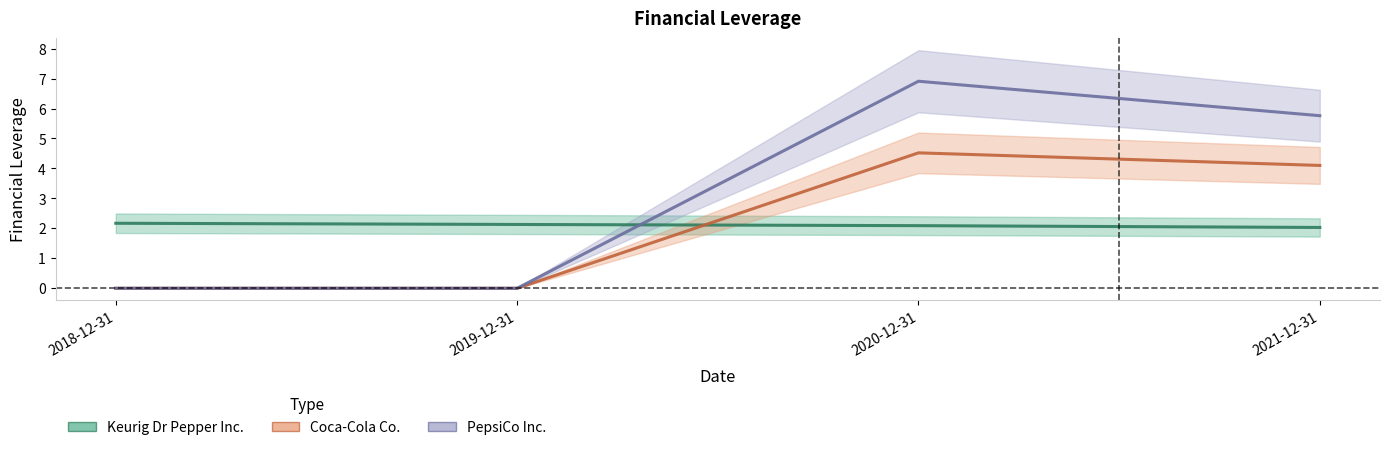

What is the total value across all series at 2020-12-31?

13.5